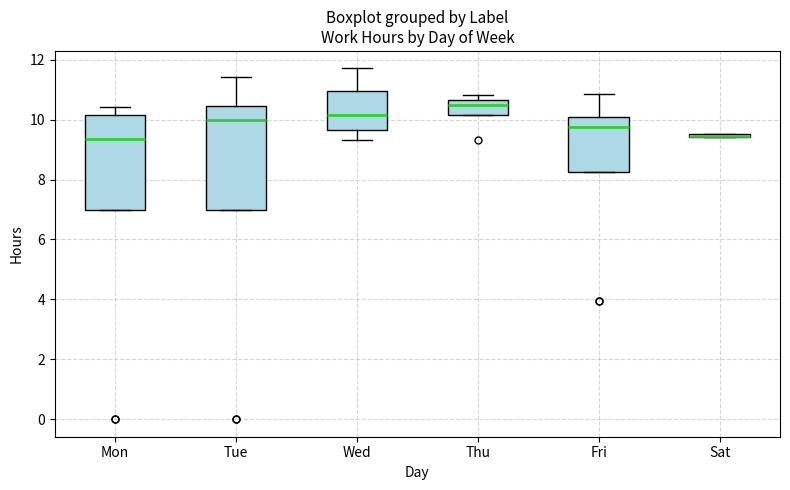

Where does the median line of the box for Wed sit on the y-axis? The values are not printed on the chart, so give them approximately, as read against the axis.

10.2